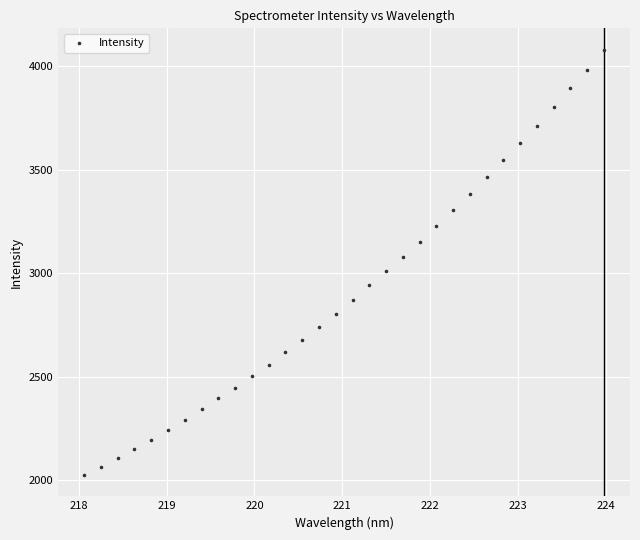

What is the range of X values (max minus min)?

5.9